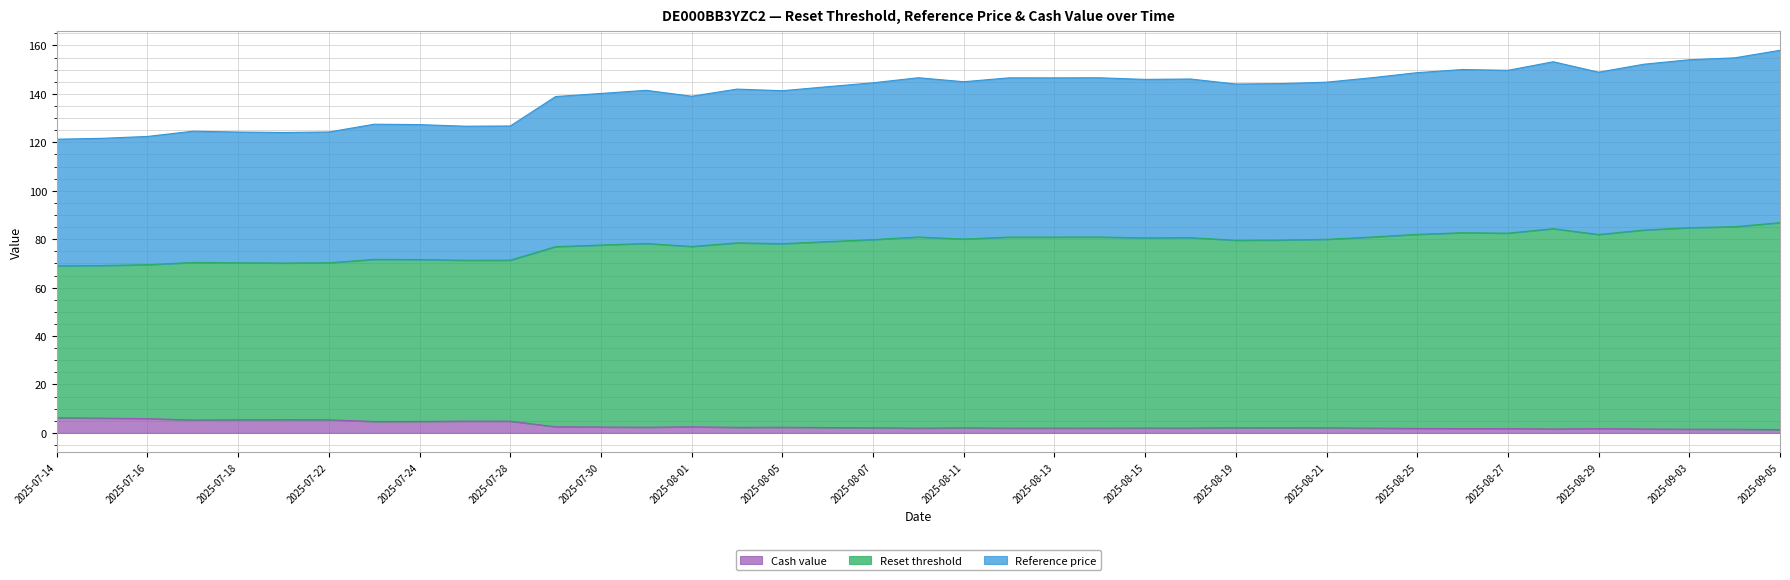

What is the total value across all series at 2025-07-14?

121.3